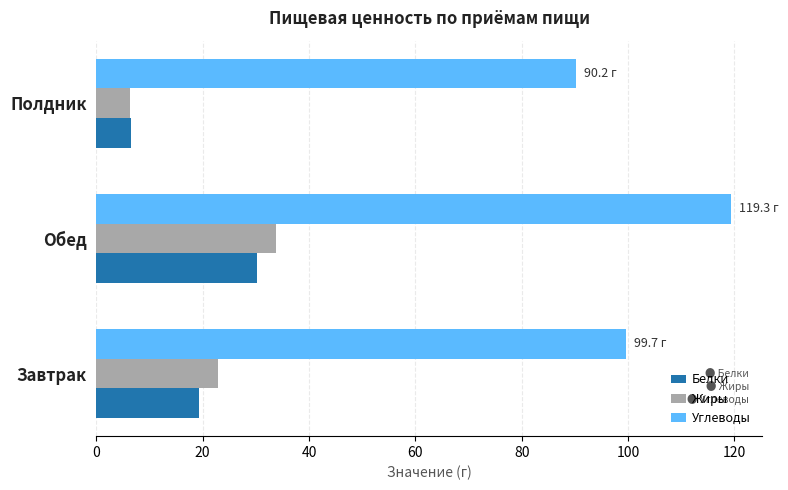

Read the Жиры value at Полдник.

6.4